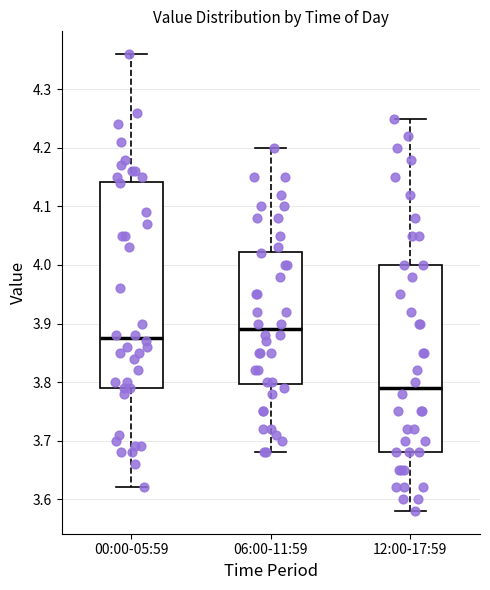

Where is the lower edge of the box for 00:00-05:59 on the y-axis? The values are not printed on the chart, so give them approximately, as read against the axis.

3.79